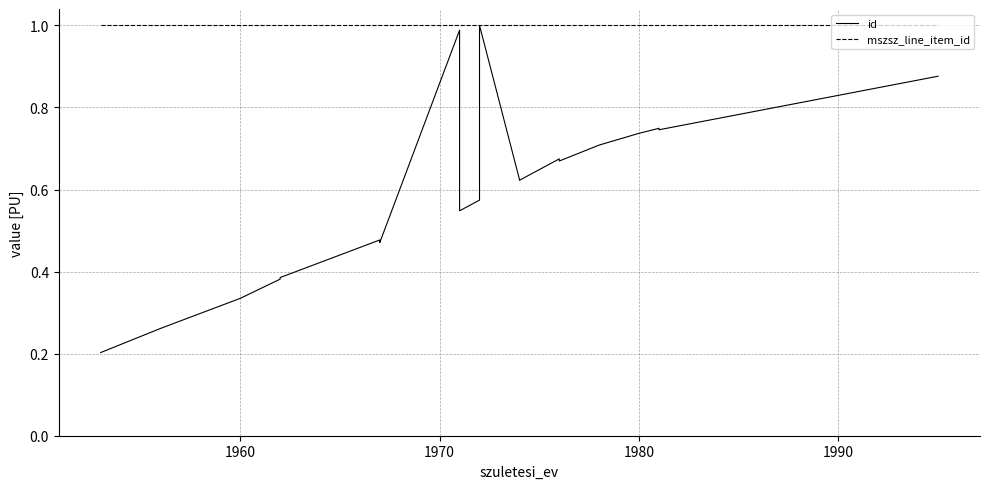

At how many categories does at least one series exceed 0?

20